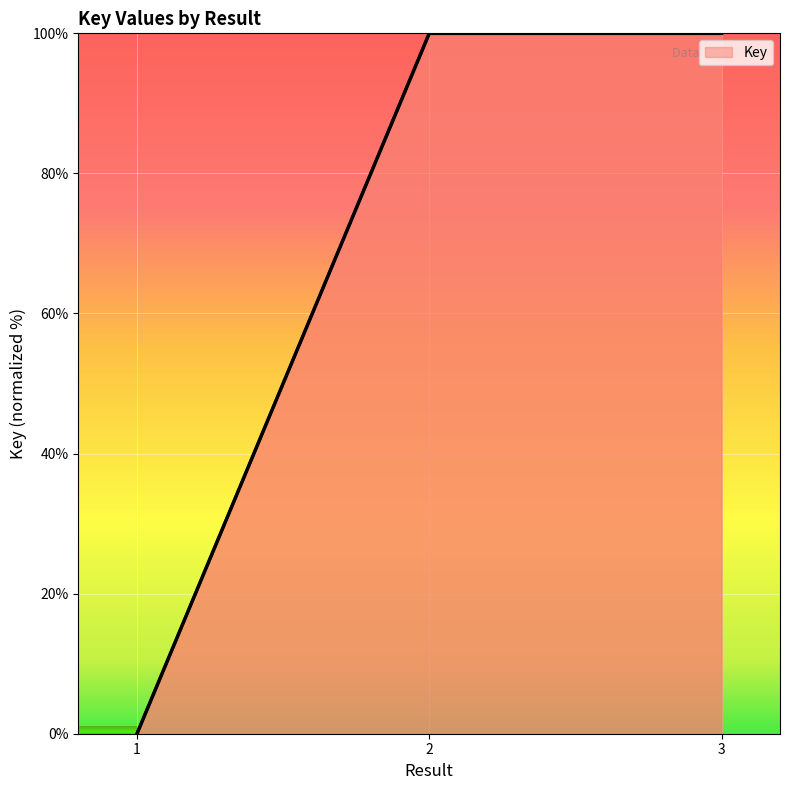

How many lines are shown in the chart?

1